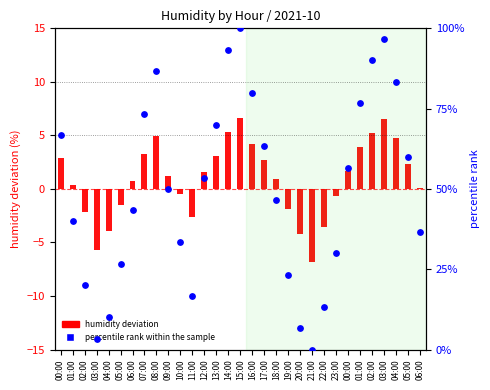

Is the value of percentile rank within the sample at 01:00 greater than the value of humidity deviation at 04:00?

Yes